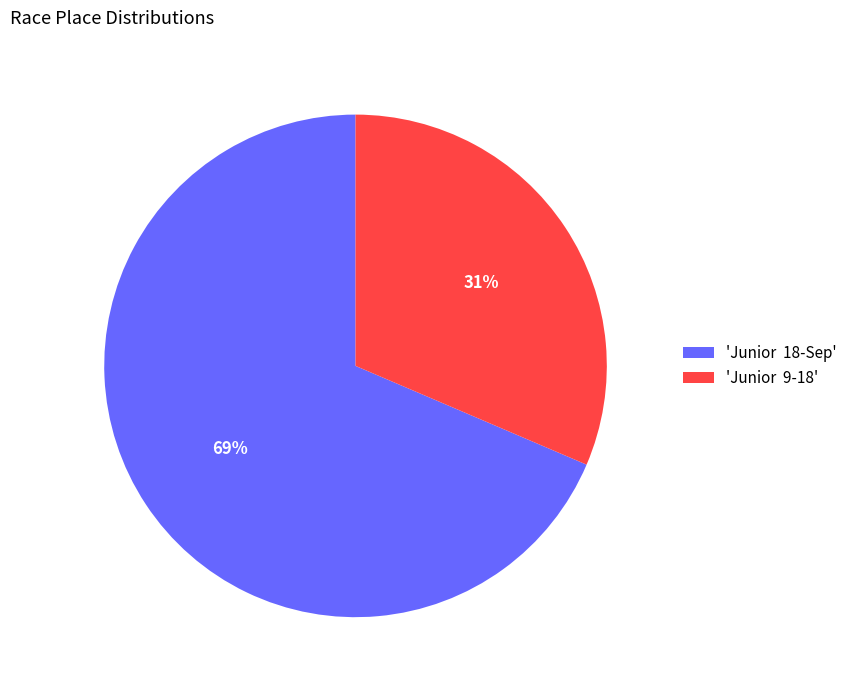

Do 'Junior 9-18' and 'Junior 18-Sep' together represent more than half of the pie?

Yes